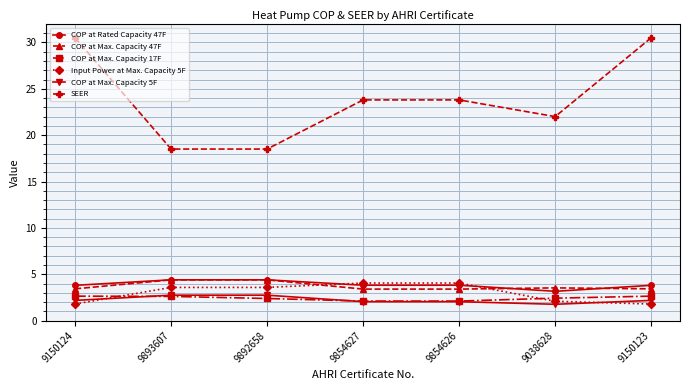

What is the difference between the COP at Max. Capacity 5F values at 9150123 and 9893607?

0.6